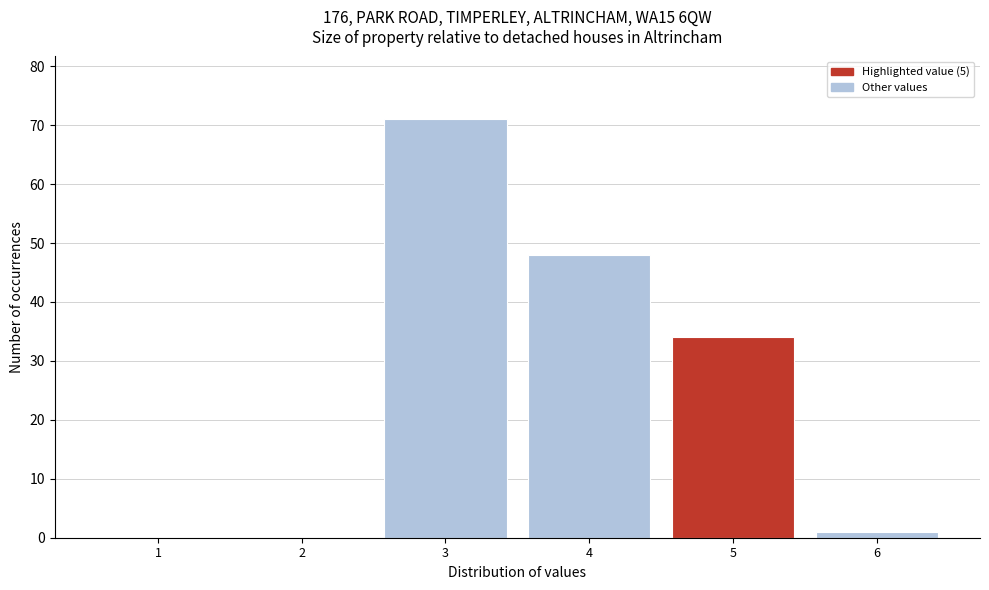

Reading left to right, what are all the values shown in this chart?

1=0	2=0	3=71	4=48	5=34	6=1